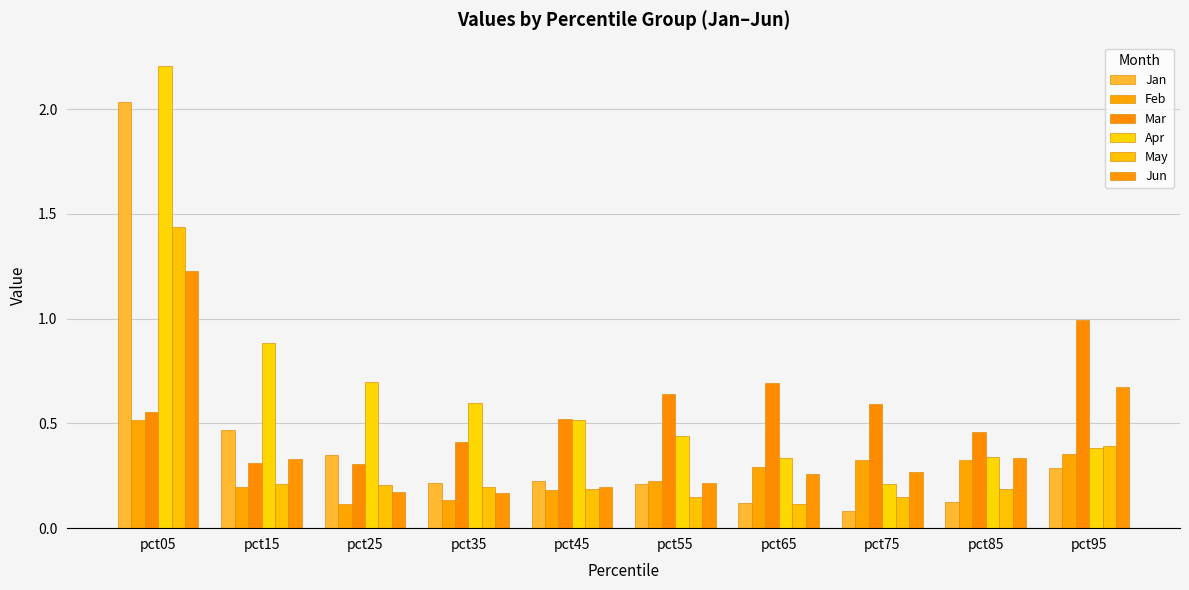

How many bars are there in each group?

6